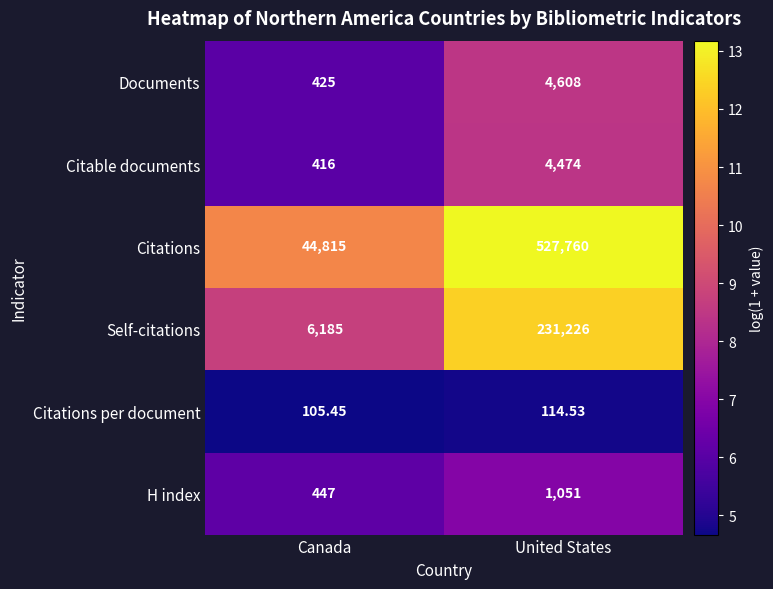

Which series has the widest spread of values?

Citations